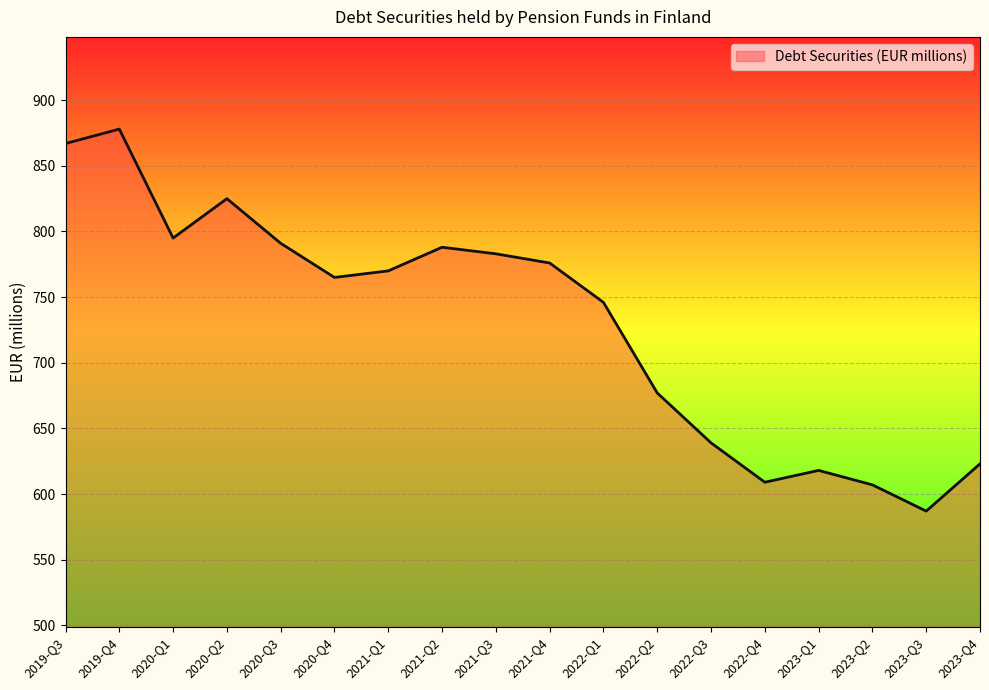

Reading left to right, transcribe all the data shown in this chart.

867	878	795	825	791	765	770	788	783	776	746	677	639	609	618	607	587	623